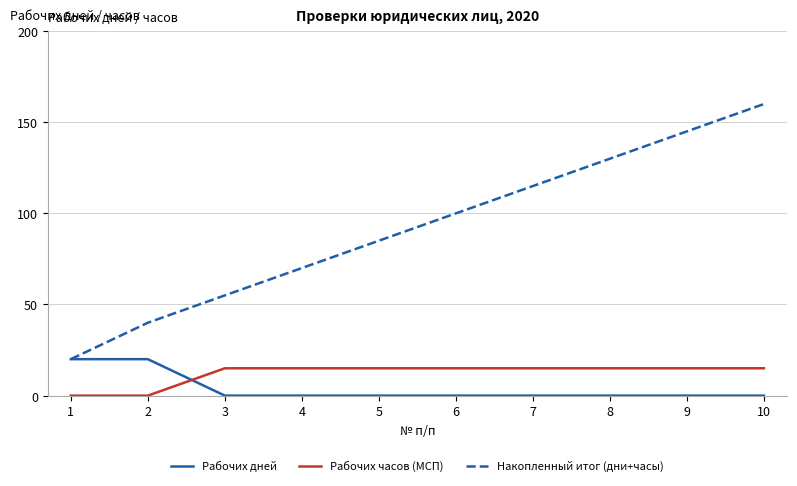

How many times do Рабочих часов (МСП) and Рабочих дней cross each other?

1